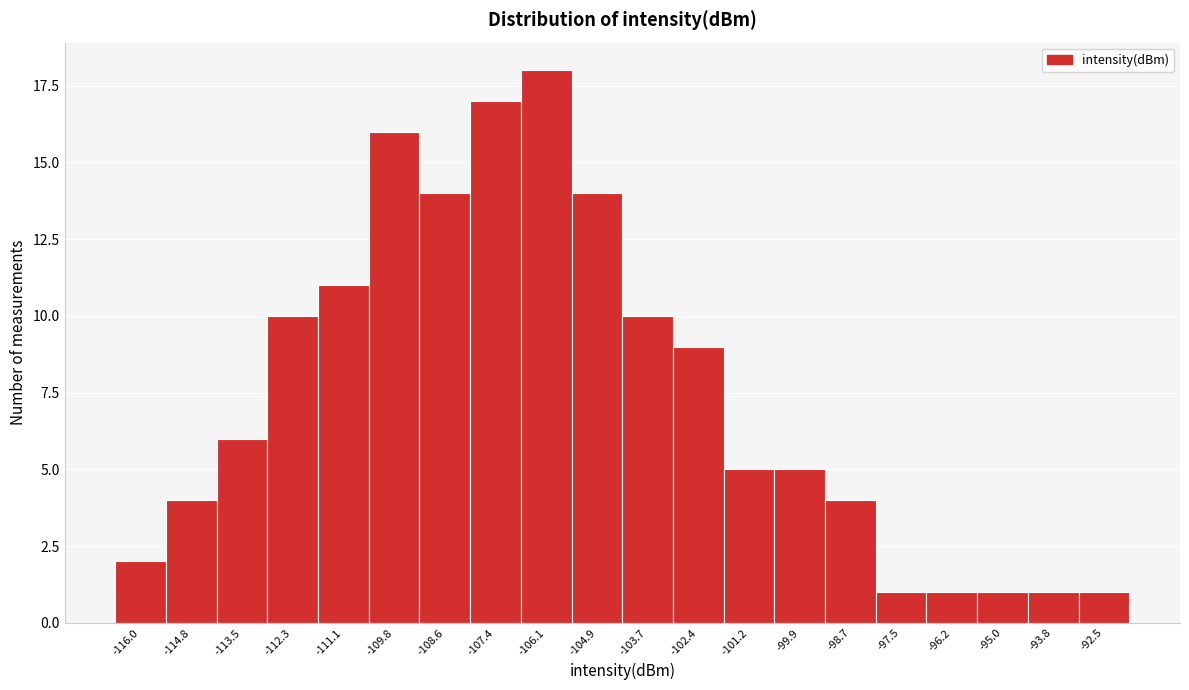

Reading left to right, transcribe all the data shown in this chart.

-116.0=2	-114.8=4	-113.5=6	-112.3=10	-111.1=11	-109.8=16	-108.6=14	-107.4=17	-106.1=18	-104.9=14	-103.7=10	-102.4=9	-101.2=5	-99.9=5	-98.7=4	-97.5=1	-96.2=1	-95.0=1	-93.8=1	-92.5=1